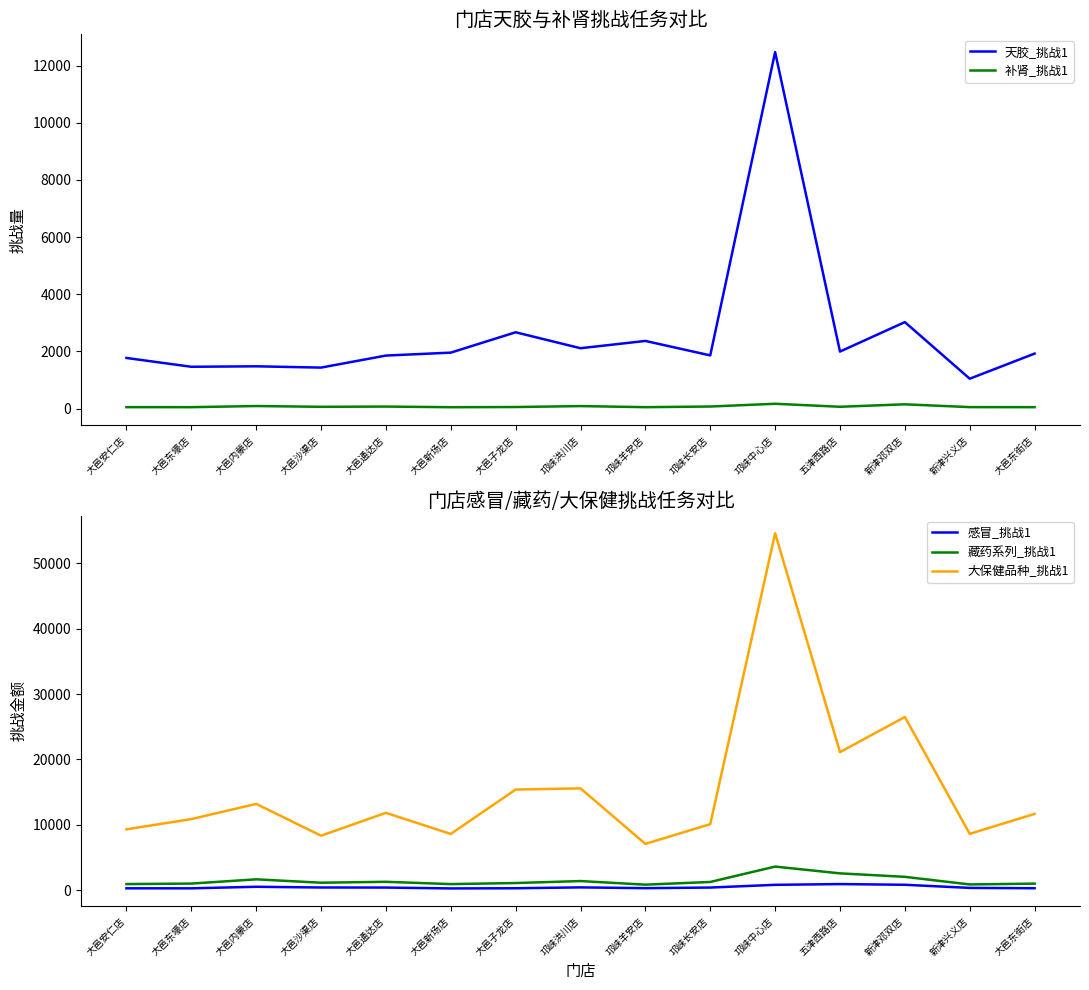

After their last crossing, which series has the higher values: 藏药系列_挑战1 or 天胶_挑战1?

天胶_挑战1